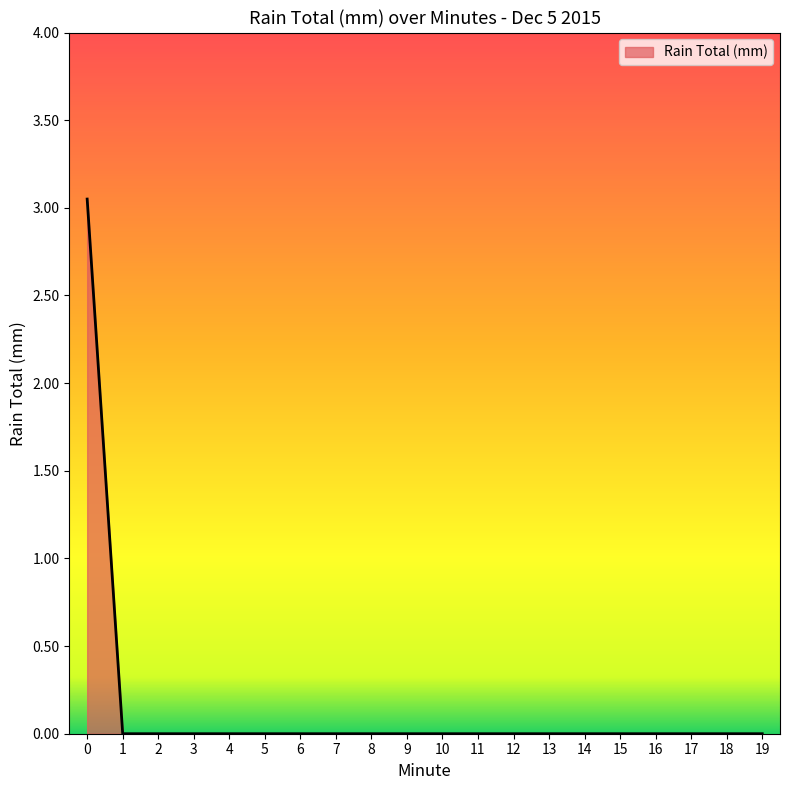

The value at 15 is 1.5. True or false?

False